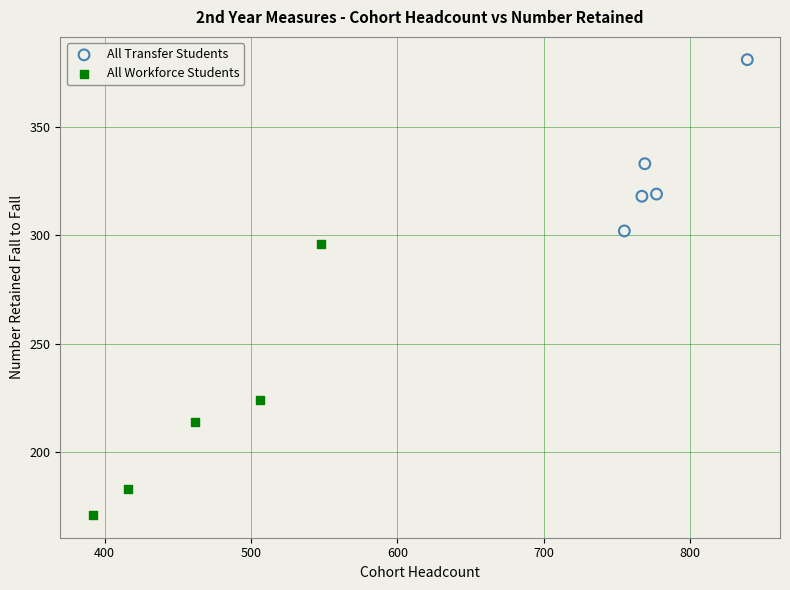

Which series has the widest spread of Y values?

All Workforce Students